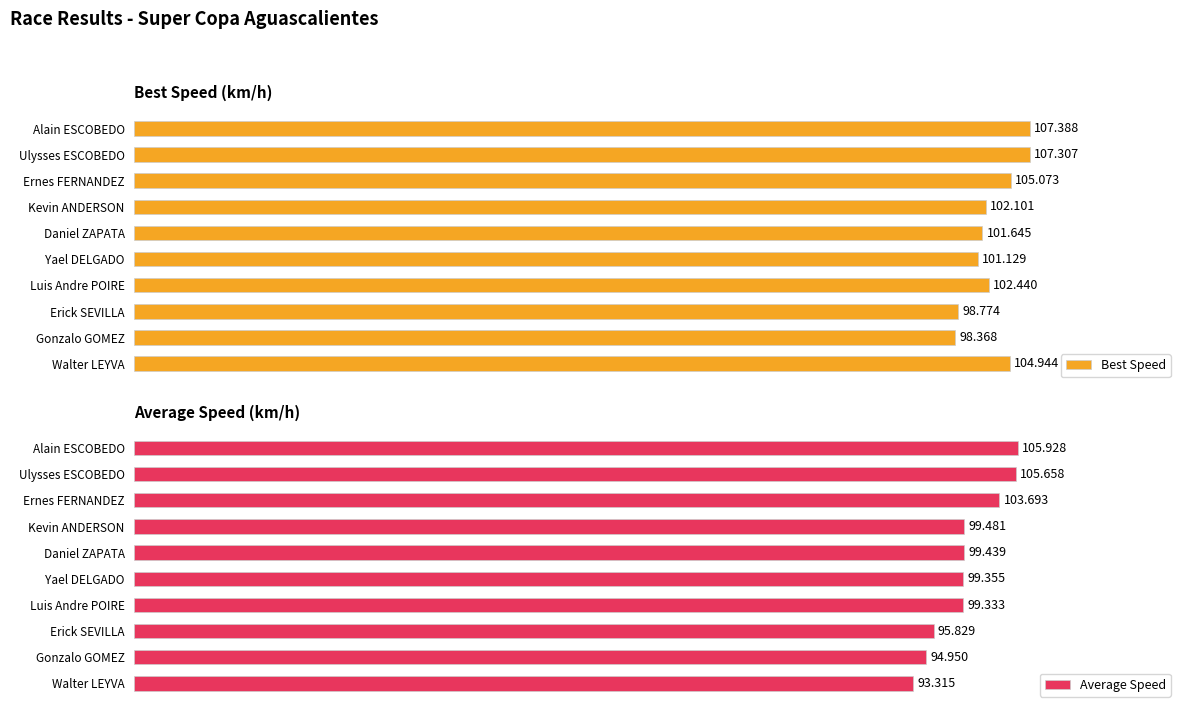

Reading left to right, transcribe all the data shown in this chart.

Best Speed: 107.4	107.3	105.1	102.1	101.6	101.1	102.4	98.8	98.4	104.9
Average Speed: 105.9	105.7	103.7	99.5	99.4	99.4	99.3	95.8	95.0	93.3